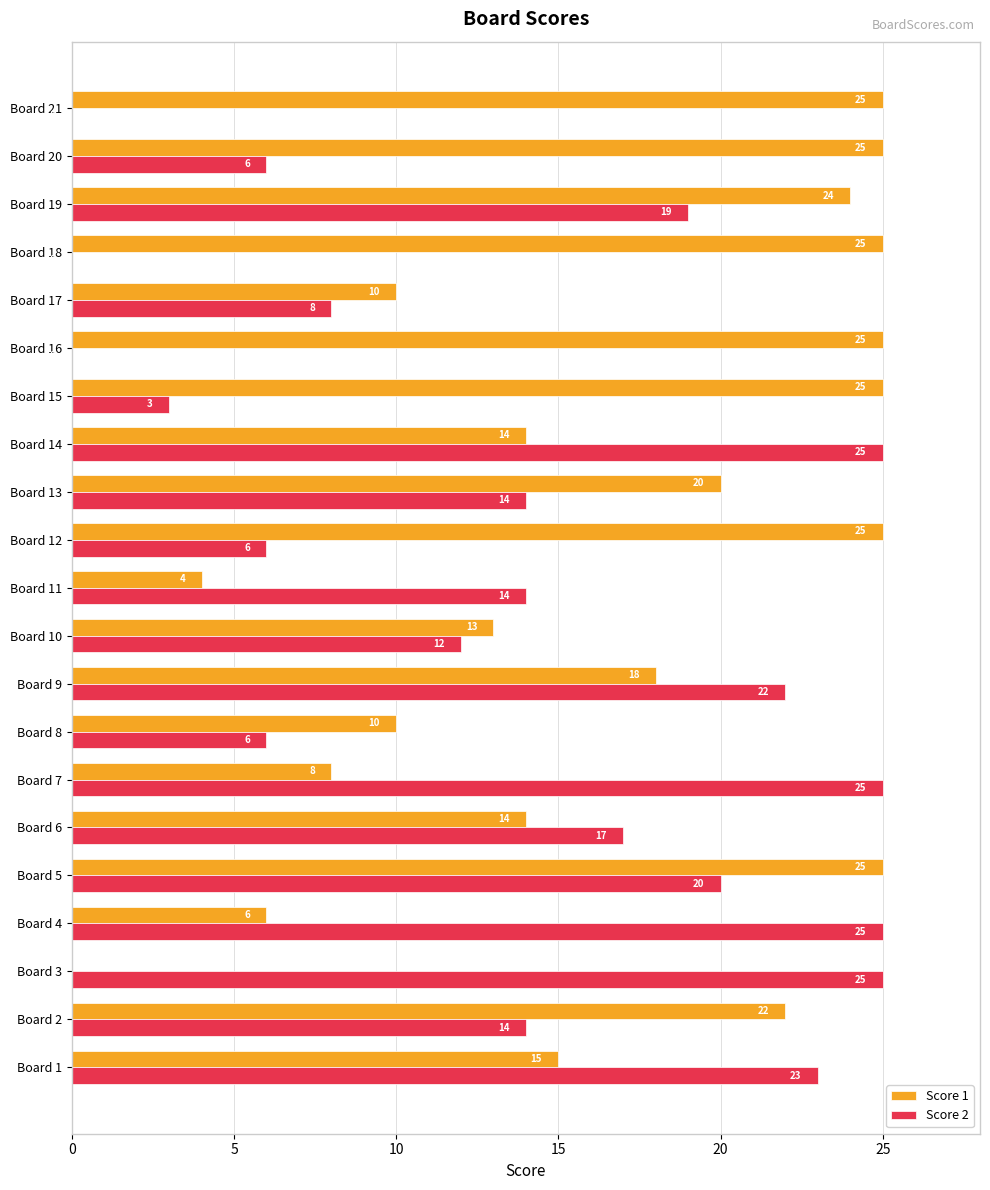

Which series changed the most between Board 15 and Board 17?

Score 1